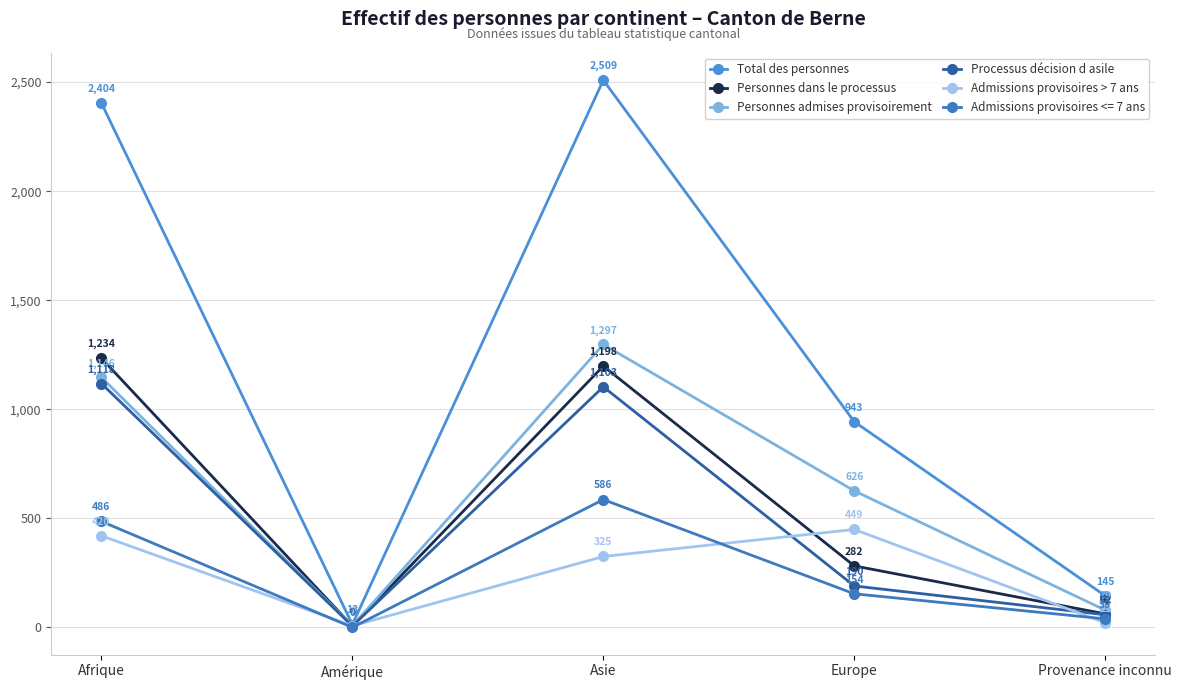

Does the chart display data point markers on the line(s)?

Yes